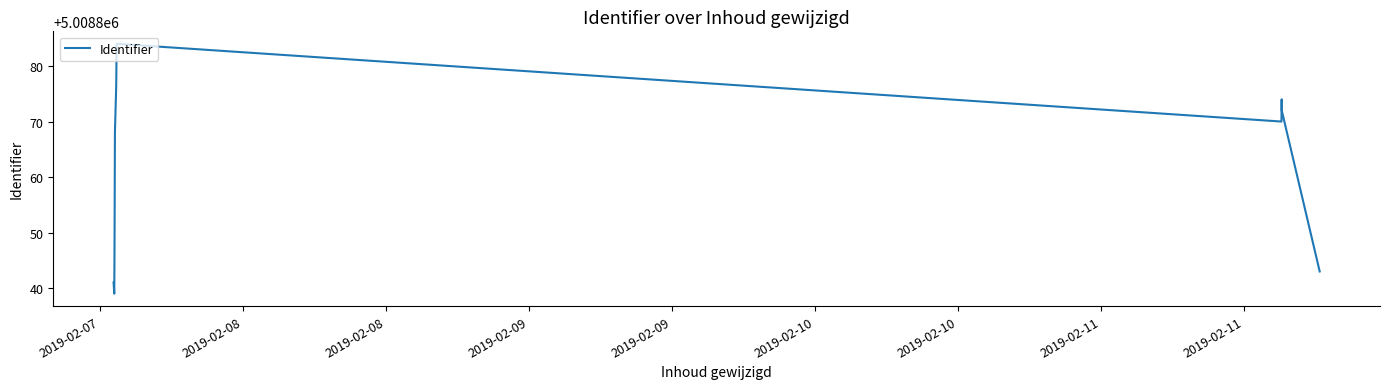

What is the greatest value displayed?

5008884